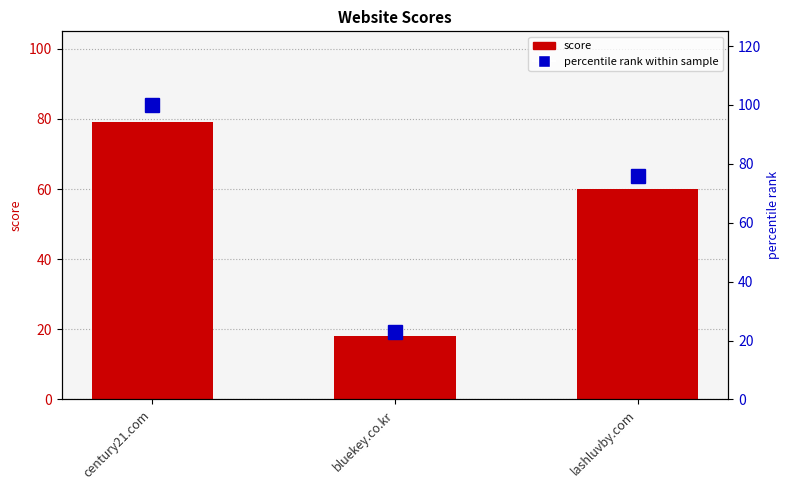

Reading left to right, extract all data points from this chart.

score: century21.com=79	bluekey.co.kr=18	lashluvby.com=60
percentile rank within sample: century21.com=100	bluekey.co.kr=23	lashluvby.com=76